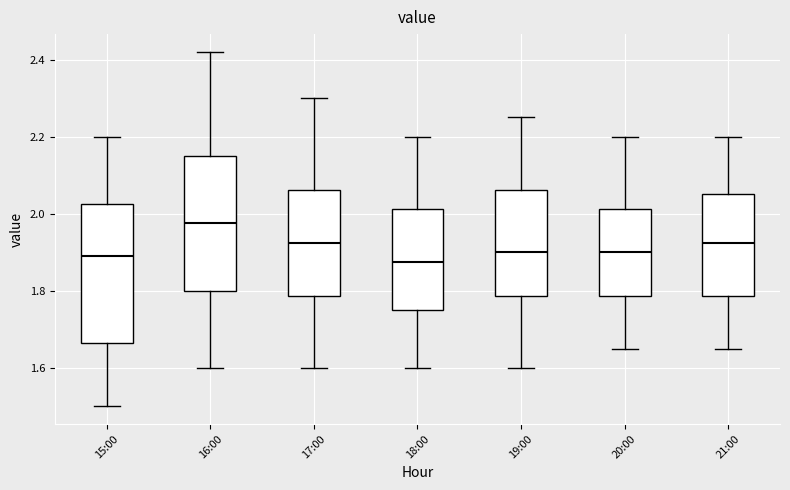

Where does the median line of the box for 17:00 sit on the y-axis? The values are not printed on the chart, so give them approximately, as read against the axis.

1.92